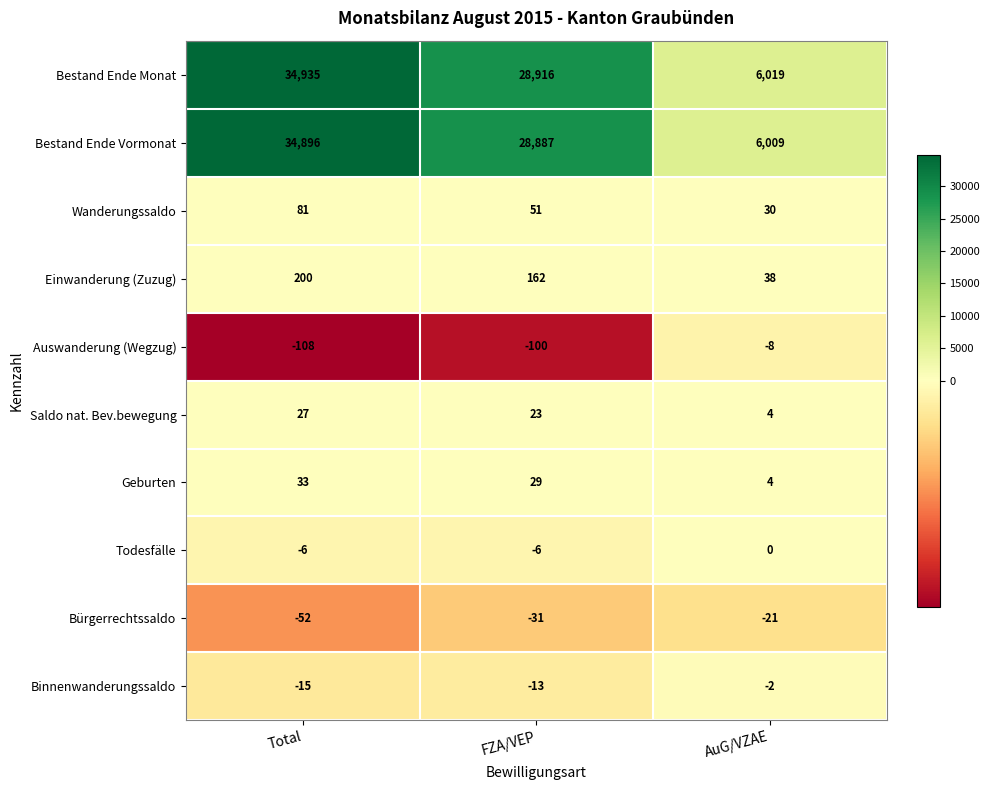

What is the greatest value displayed?

34935